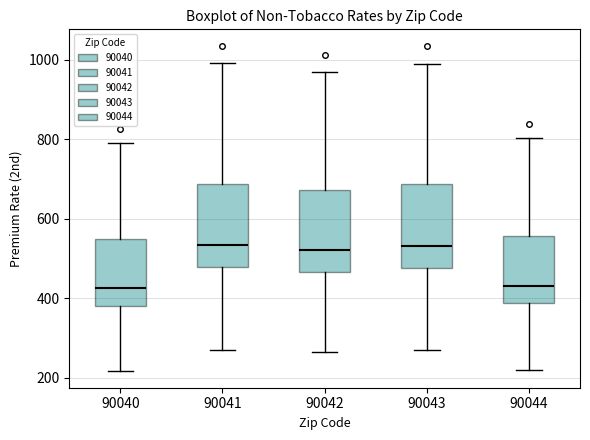

Reading left to right, read every box against the y-axis: the position of its median line, the range the box covers, and the ends of its whiskers. The values are not printed on the chart, so give them approximately, as read against the axis.

90040: median 420, box 380 to 540, whiskers 220 to 800
90041: median 540, box 480 to 680, whiskers 260 to 1000
90042: median 520, box 460 to 680, whiskers 260 to 960
90043: median 540, box 480 to 680, whiskers 260 to 980
90044: median 440, box 380 to 560, whiskers 220 to 800